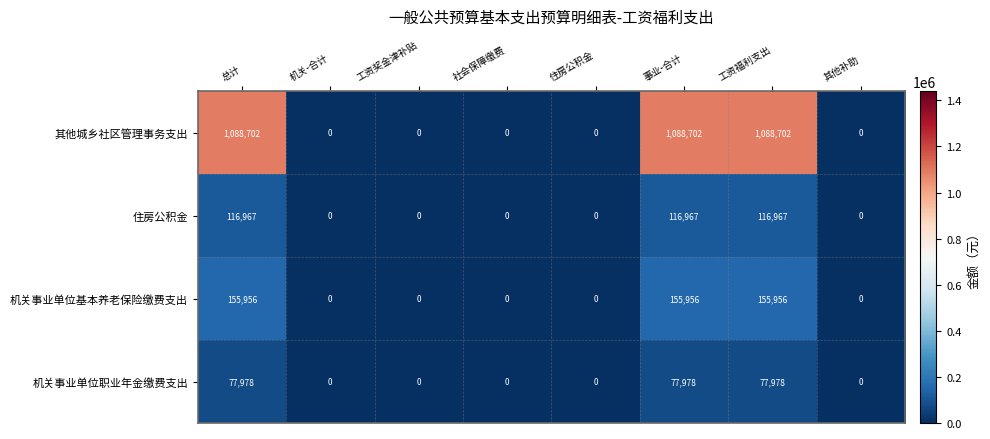

What is the spread (max minus min) of values at 总计?

1010724